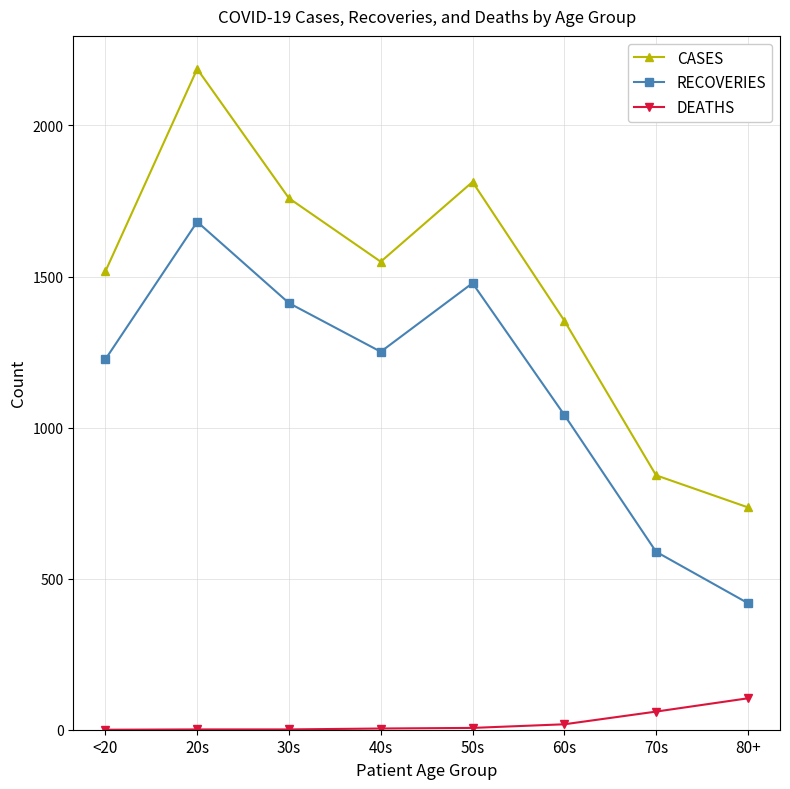

What is the highest value of the RECOVERIES series?

1681